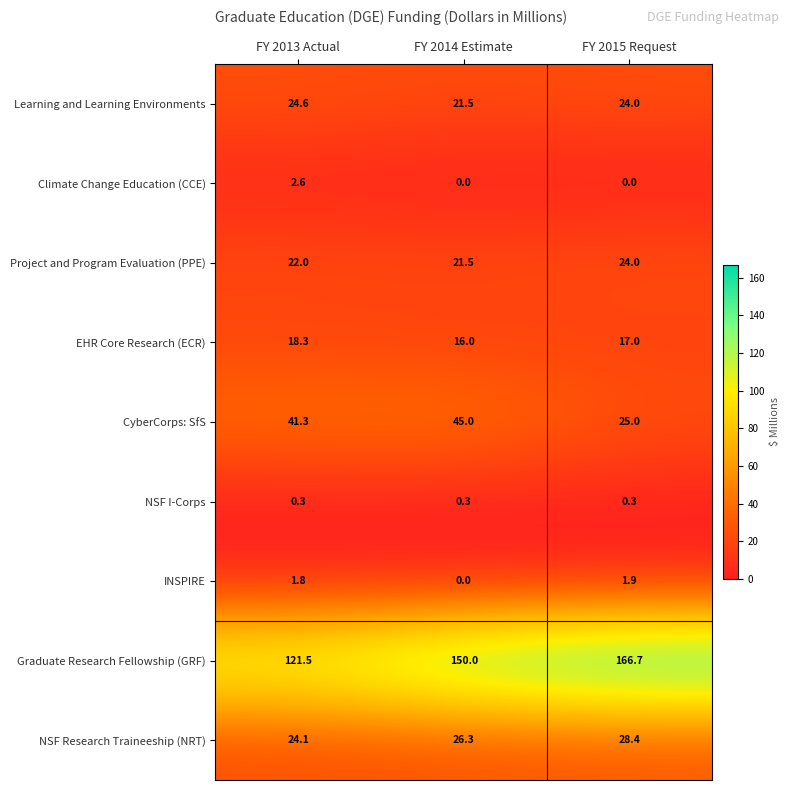

Count the number of data series in this chart.

9